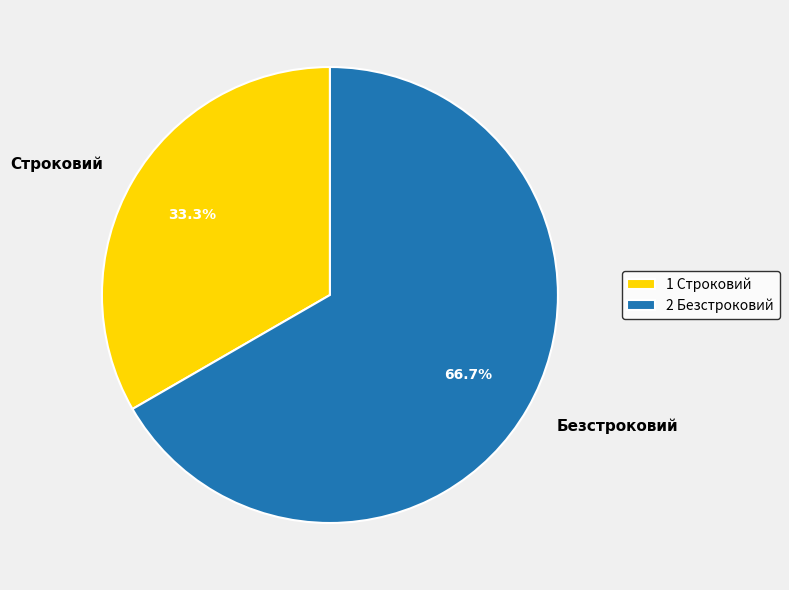

What percentage is the Строковий slice, to the nearest percent?

33%